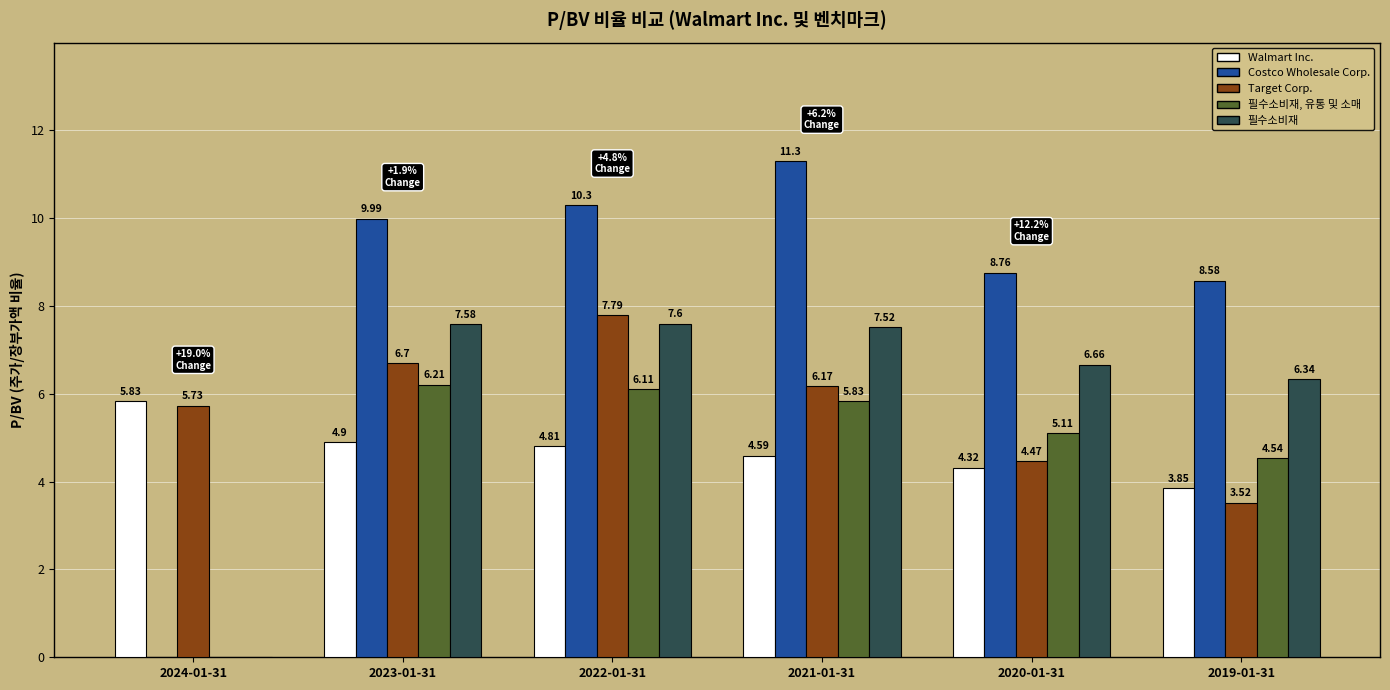

Where is 필수소비재, 유통 및 소매 nearest to the value 3?

2019-01-31